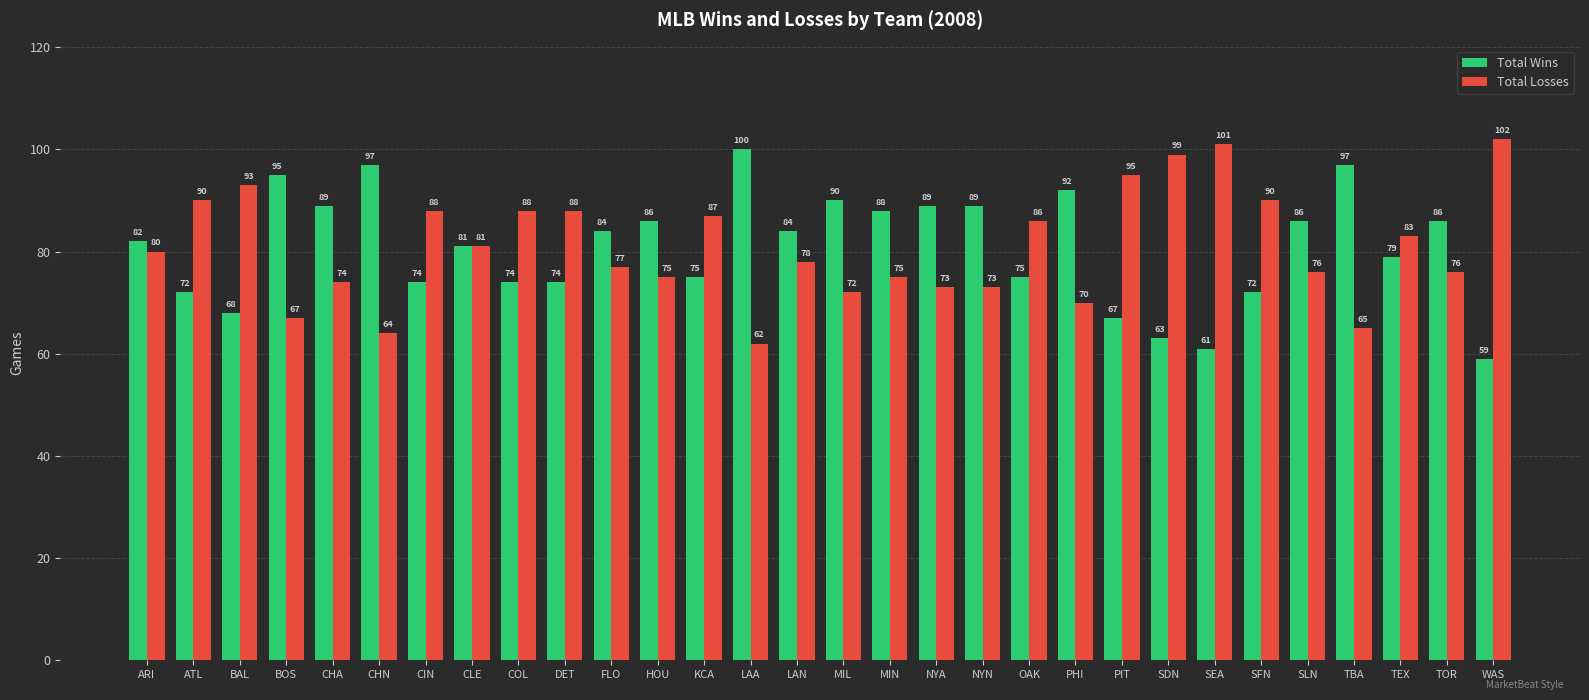

Where is Total Losses nearest to the value 82?

CLE